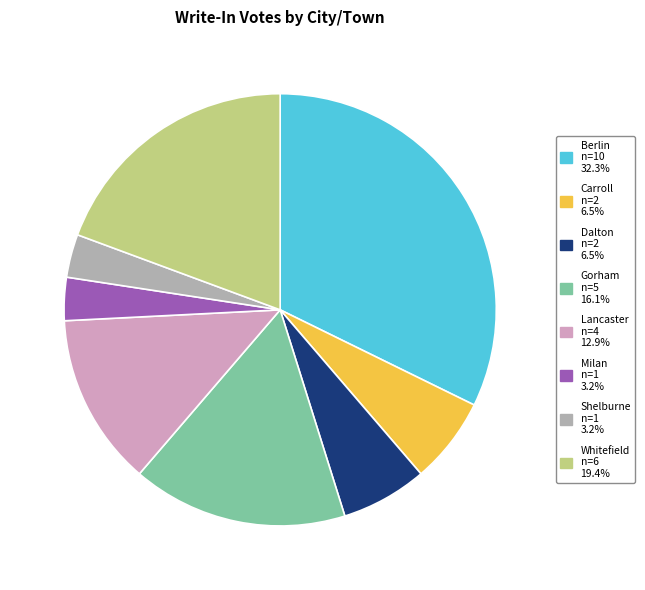

Is there a majority slice in this chart?

No